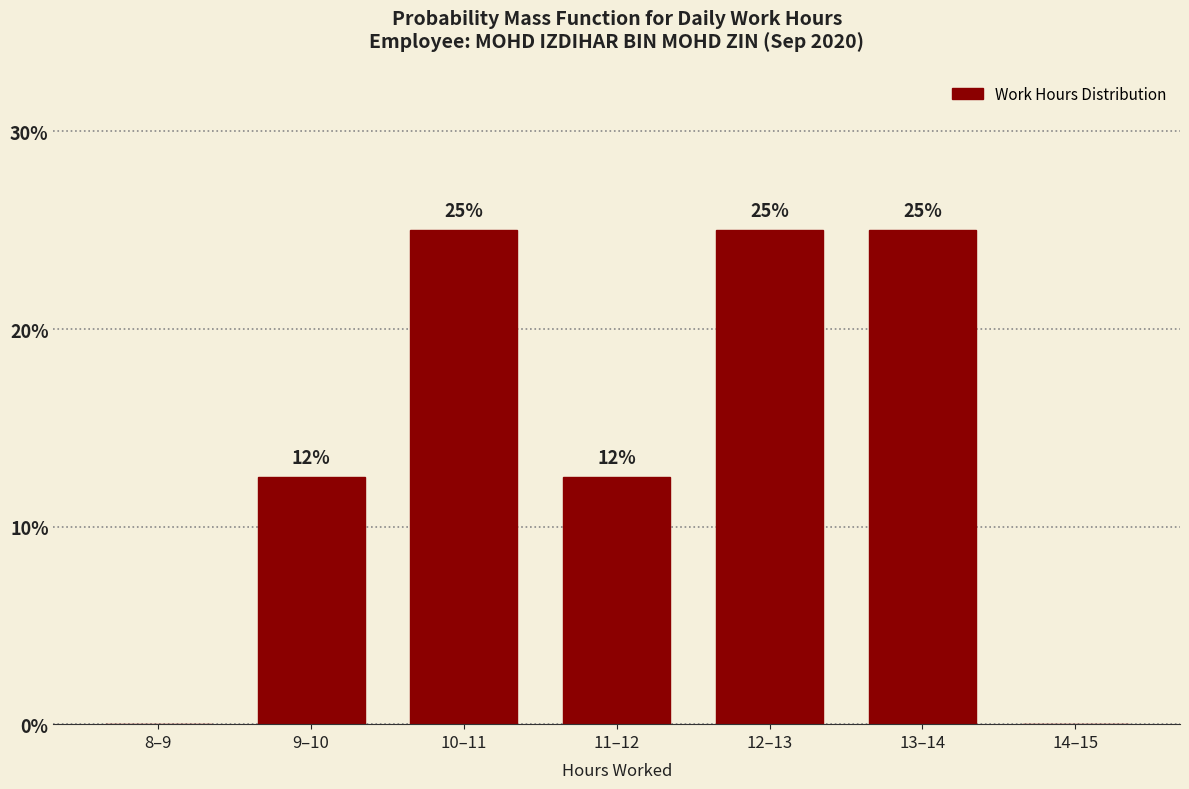

What is the sum of the values at 10–11 and 14–15?

25.0